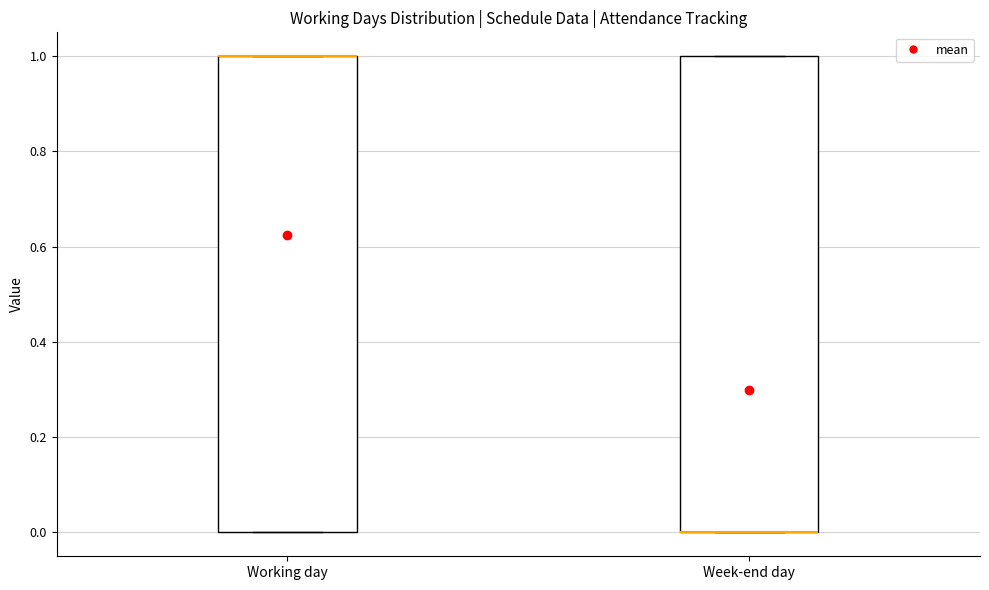

Reading left to right, read every box against the y-axis: the position of its median line, the range the box covers, and the ends of its whiskers. The values are not printed on the chart, so give them approximately, as read against the axis.

Working day: median 1 (drawn on the box's upper edge), box 0 to 1, whiskers 0 to 1
Week-end day: median 0 (drawn on the box's lower edge), box 0 to 1, whiskers 0 to 1